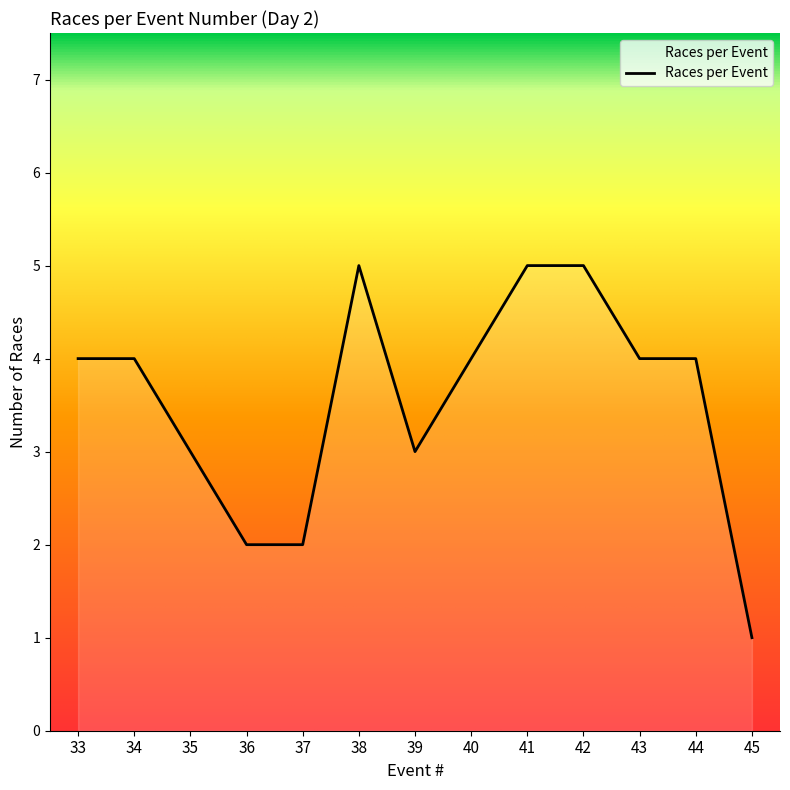

True or false: there are more than 0 points higher than both neighbors.

True